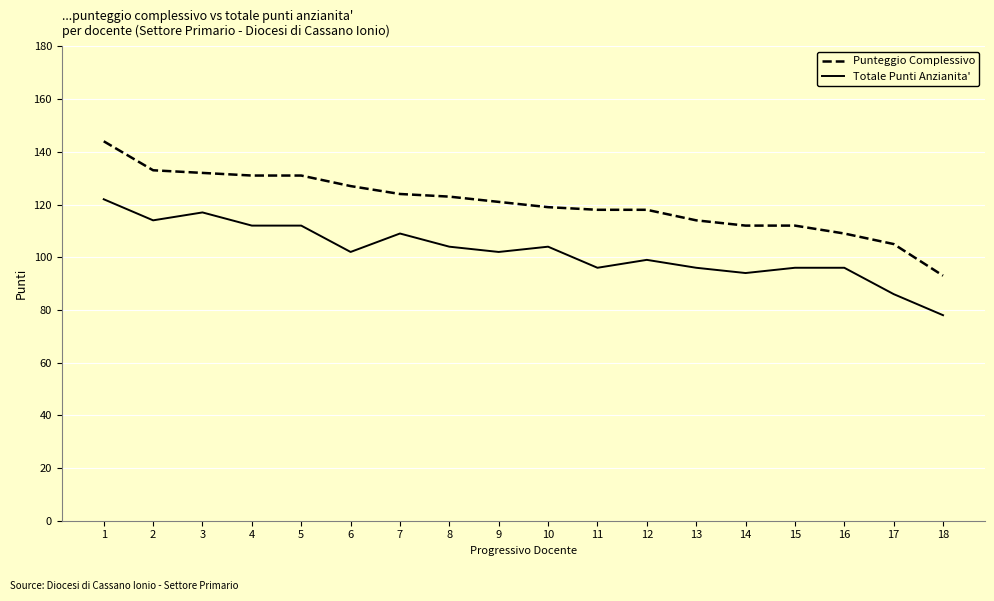

How many distinct data groups are displayed?

2